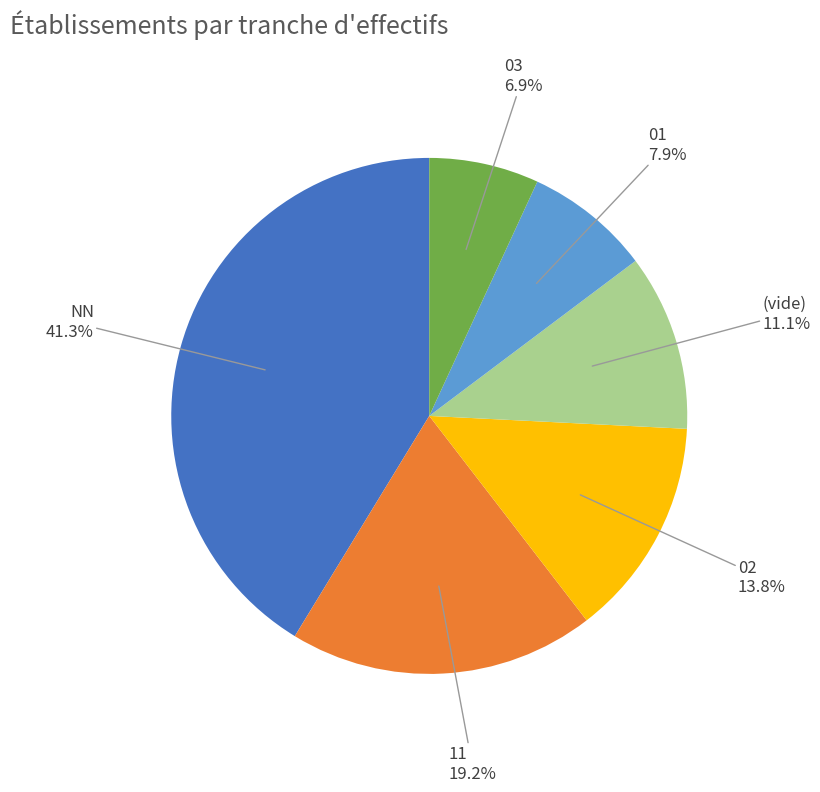

Approximately how many times larger is the value at 01 compared to 02?

0.6